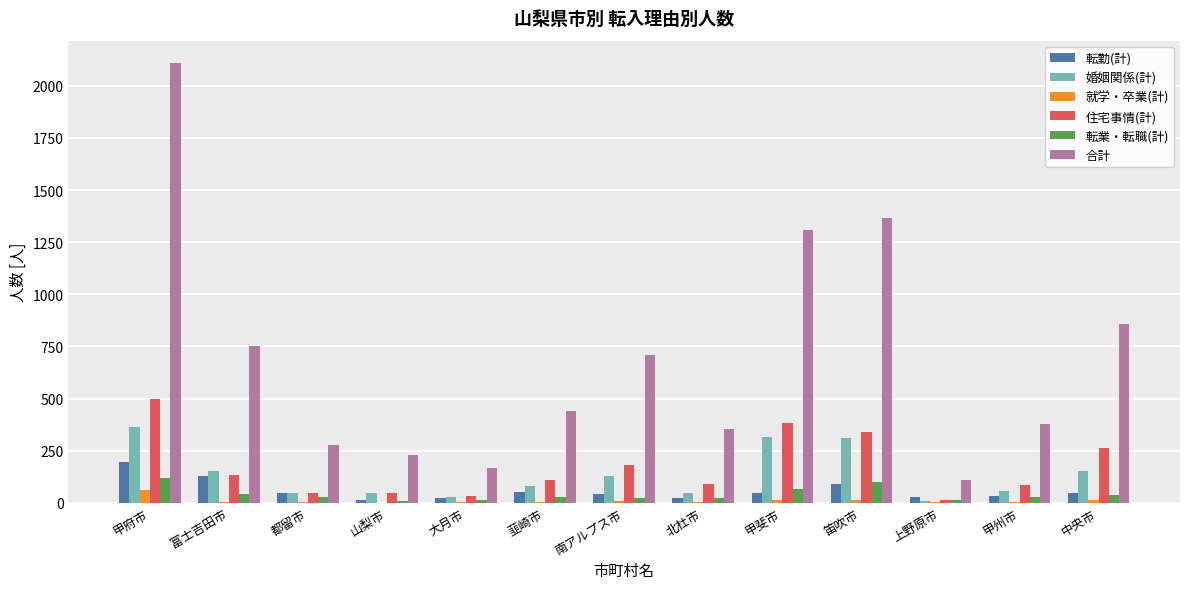

Is it true that 合計 equals 281 at 富士吉田市?

False